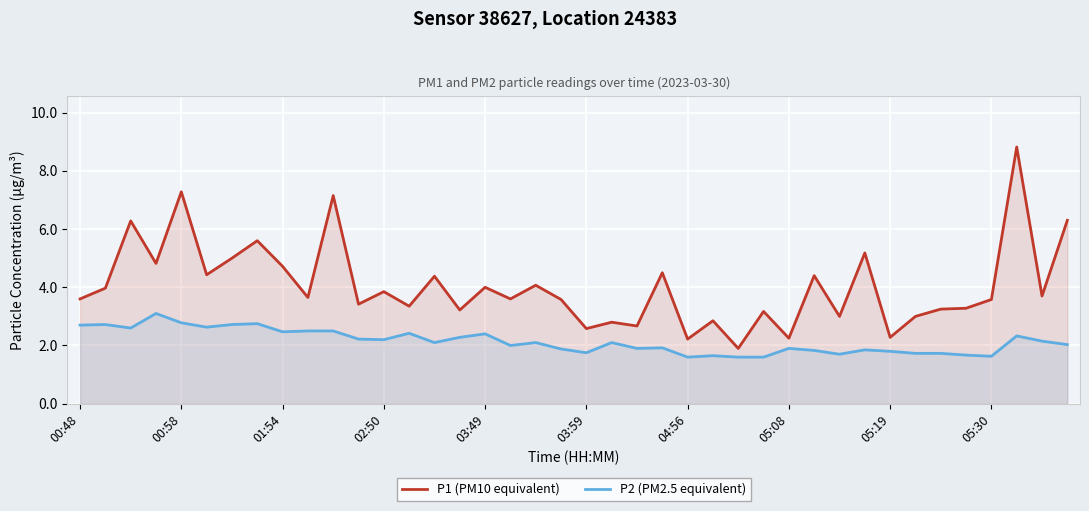

What is the approximate value of P1 (PM10 equivalent) at 04:56?

2.2